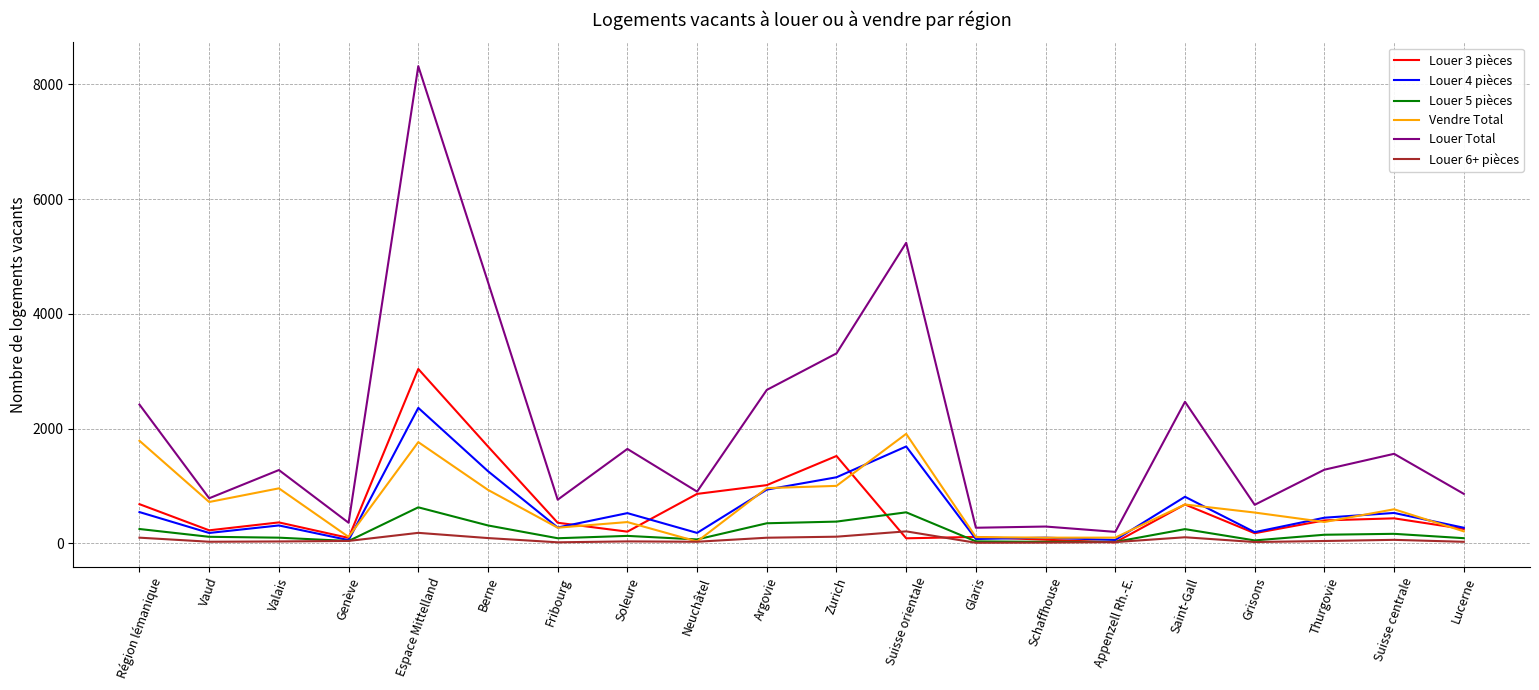

True or false: Louer 4 pièces and Louer Total intersect in this chart.

False